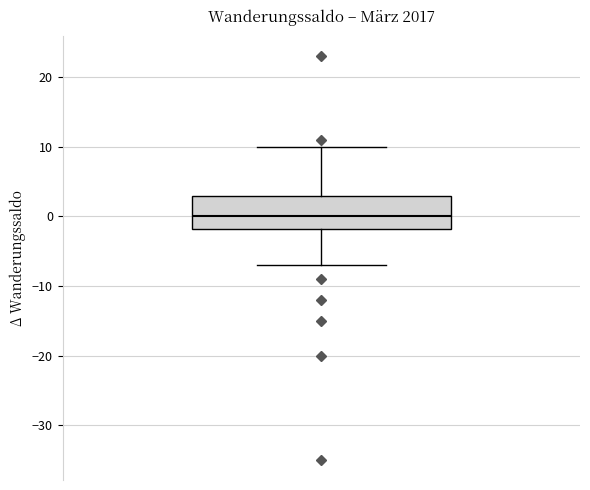

Where does the upper whisker of the box end on the y-axis? The values are not printed on the chart, so give them approximately, as read against the axis.

10